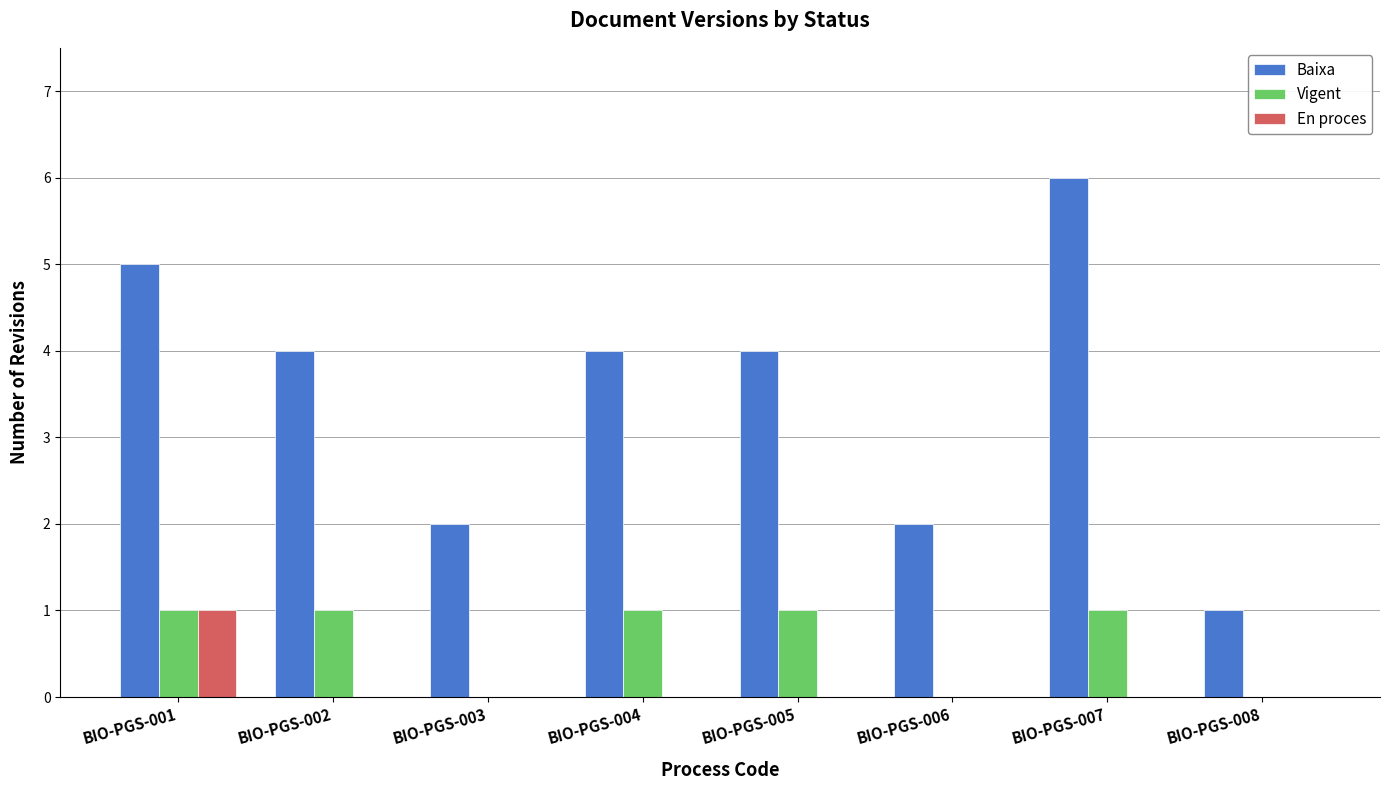

Is it true that En proces equals 0 at BIO-PGS-002?

True